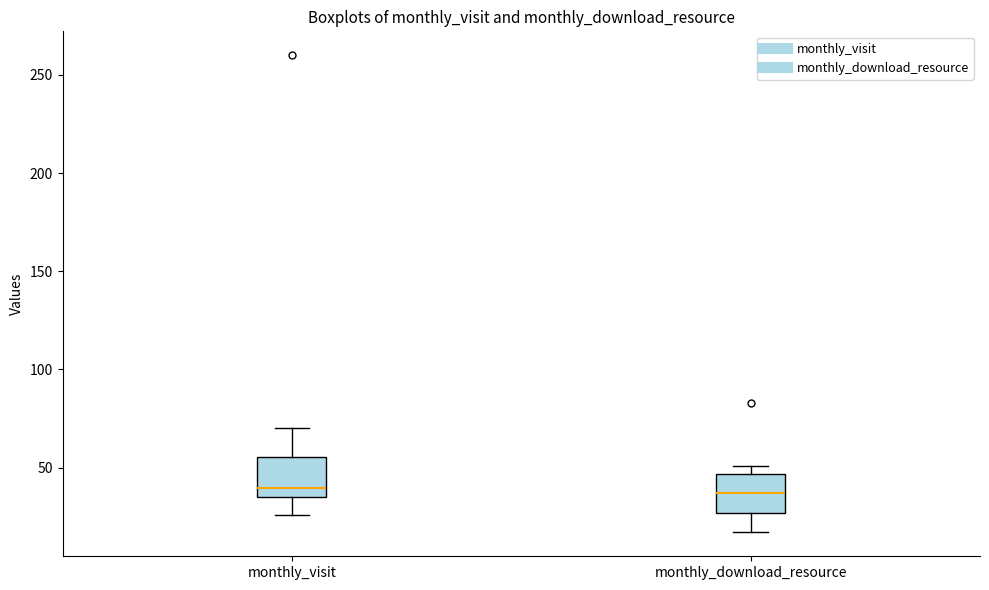

Reading left to right, transcribe this box plot: for each box, give where its median line is, the range the box spans, and where its two whiskers end, as read against the y-axis. The values are not printed on the chart, so give them approximately, as read against the axis.

monthly_visit: median 40, box 35 to 55, whiskers 25 to 70
monthly_download_resource: median 35, box 25 to 45, whiskers 15 to 50